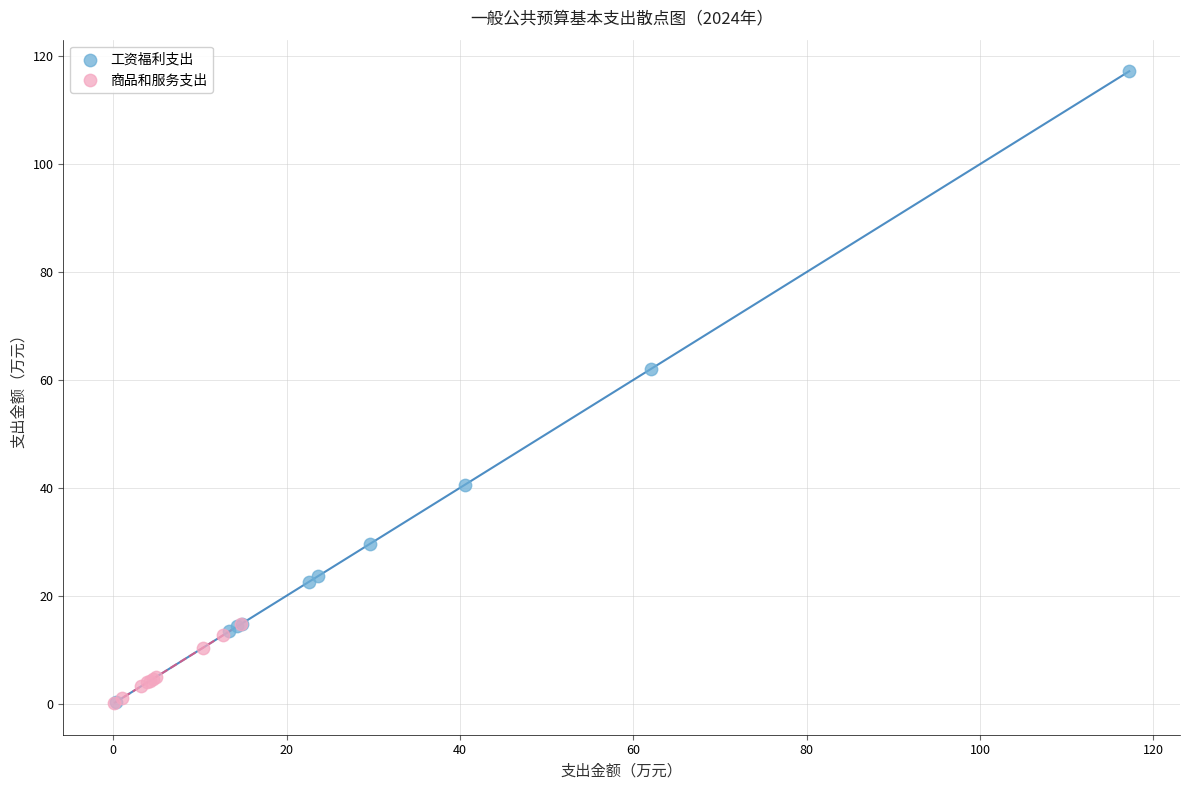

What are all the series names shown in the legend?

工资福利支出, 商品和服务支出